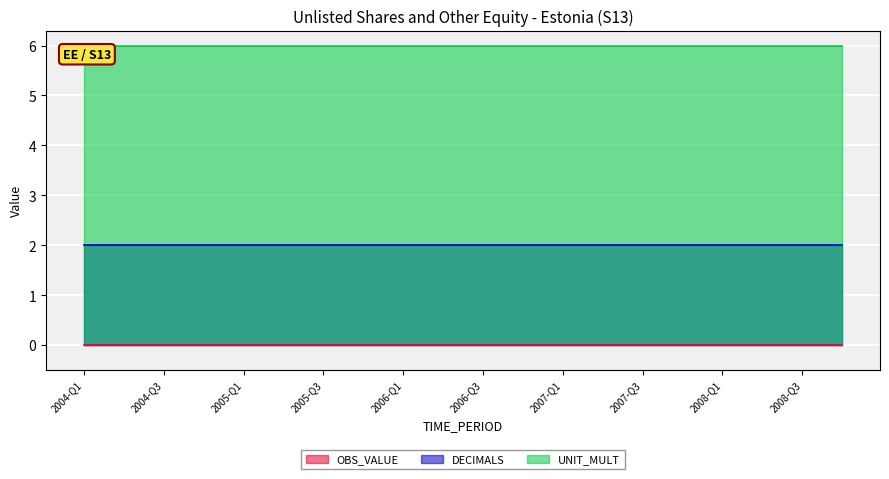

Reading right to left, list all the values displayed in this chart.

OBS_VALUE: 0	0	0	0	0	0	0	0	0	0	0	0	0	0	0	0	0	0	0	0
DECIMALS: 2	2	2	2	2	2	2	2	2	2	2	2	2	2	2	2	2	2	2	2
UNIT_MULT: 6	6	6	6	6	6	6	6	6	6	6	6	6	6	6	6	6	6	6	6